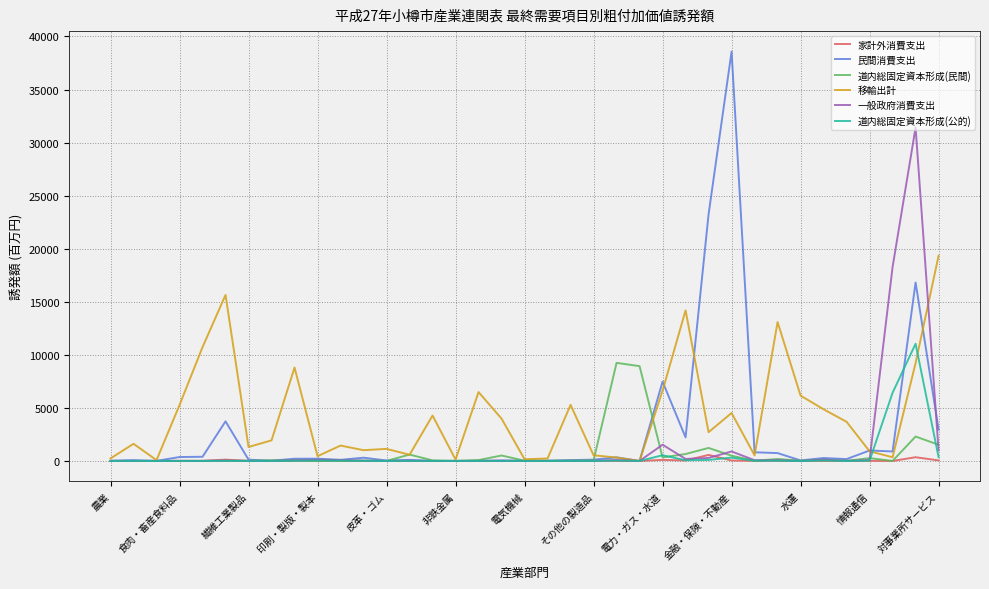

What is the maximum value for 民間消費支出?

38578.7